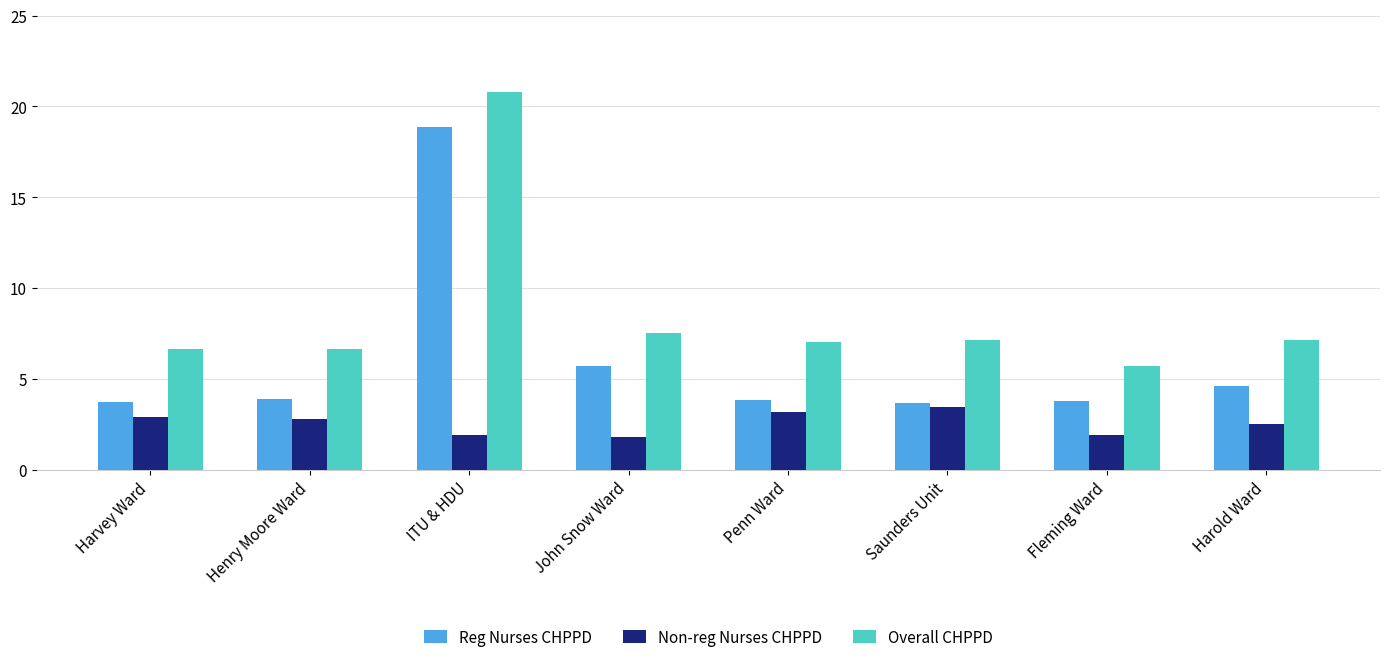

The Overall CHPPD series shows 3.3 at Fleming Ward. True or false?

False